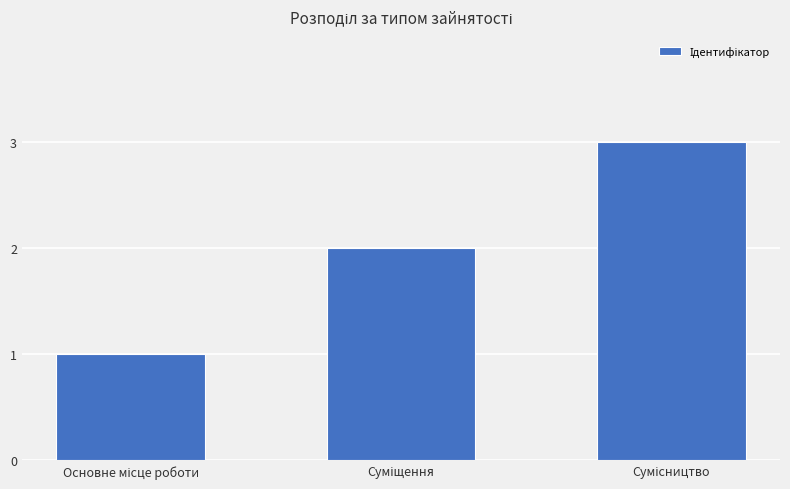

What is the greatest value displayed?

3